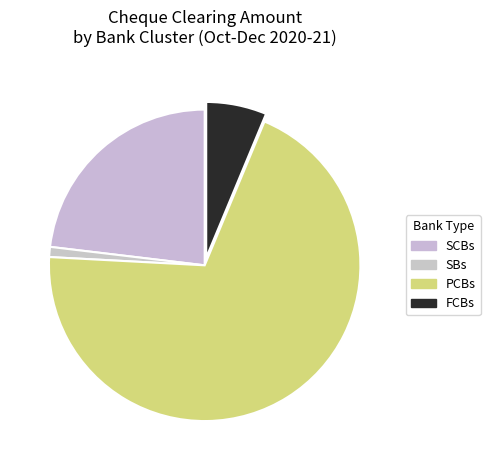

How many segments does this pie chart have?

4